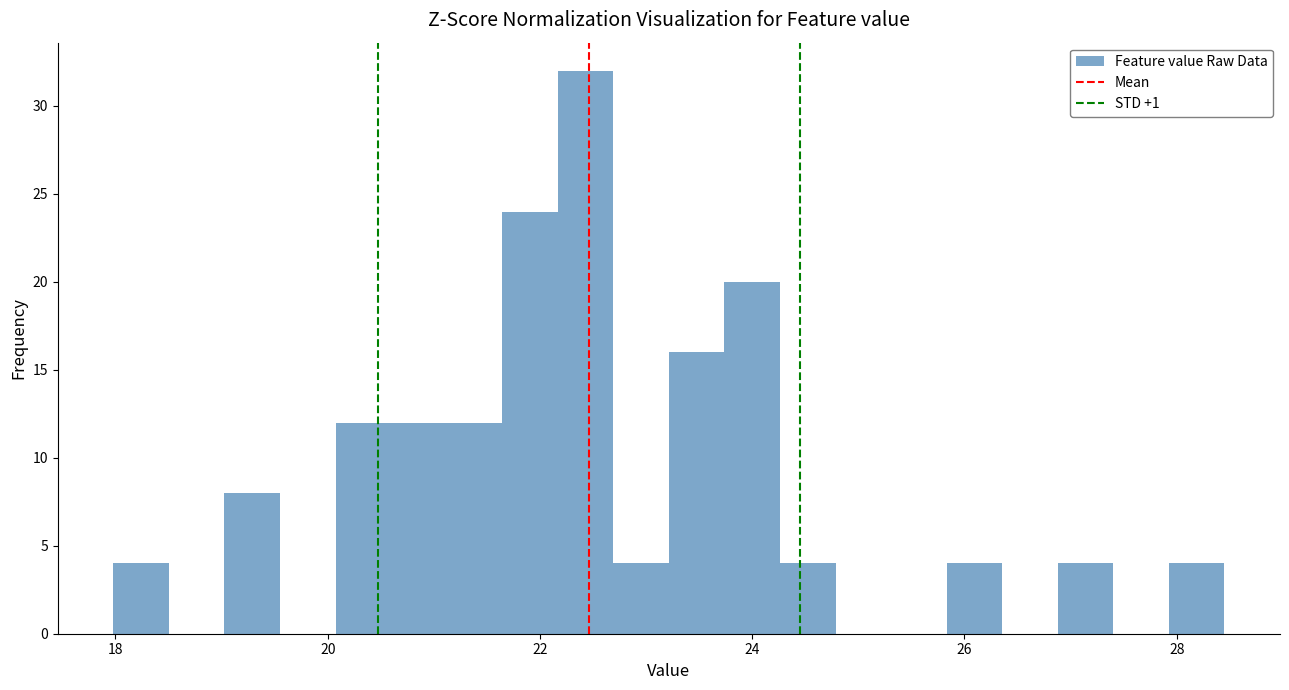

Read against the x-axis, roughly where is the centre of the tallest bar?

22.4